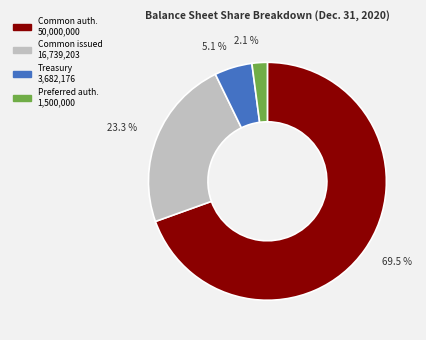

Does any single category account for the majority?

Yes